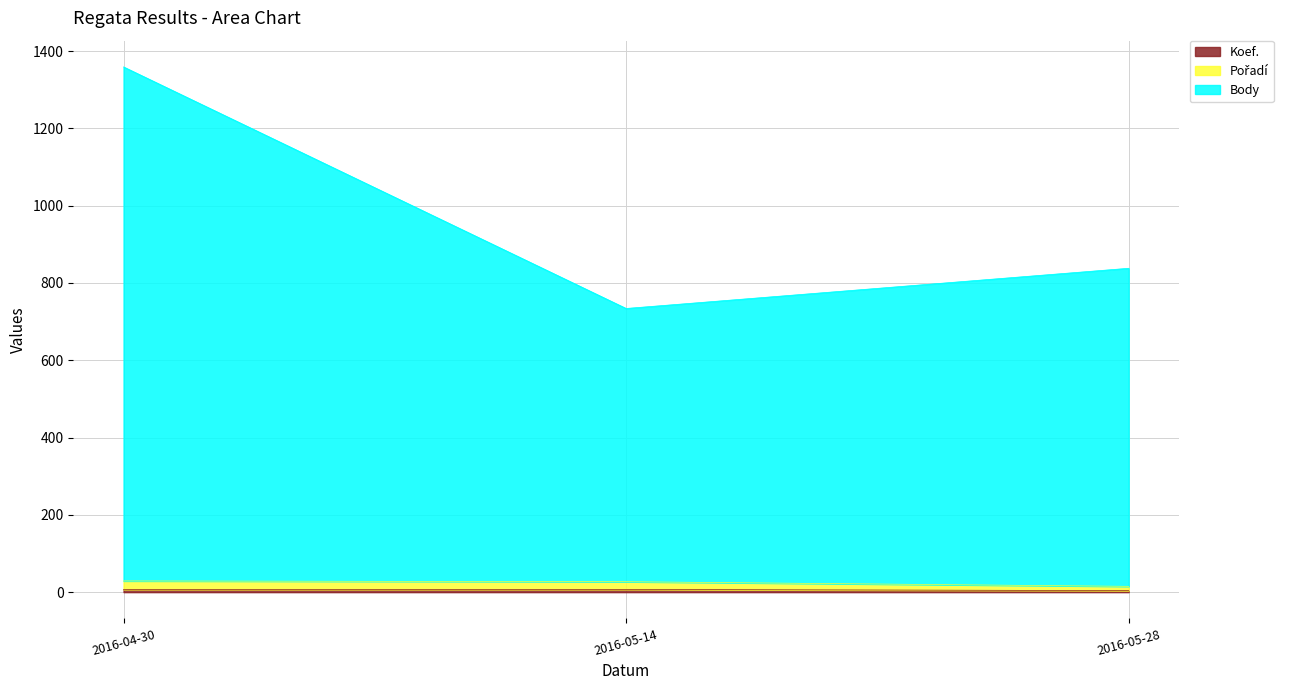

Where is Body nearest to the value 1046?

2016-05-28